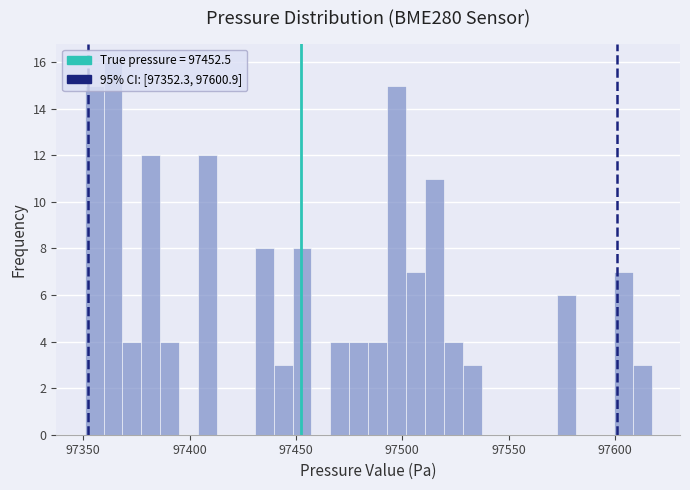

Around what value on the x-axis is the tallest bar? Give the approximate position of its centre, as read against the axis.

97365